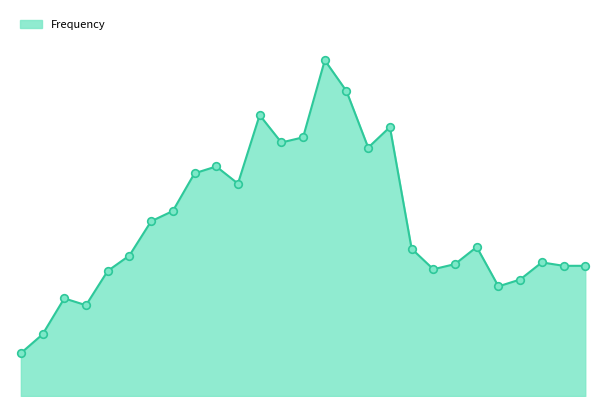

Is this an area chart (filled region under the line)?

Yes